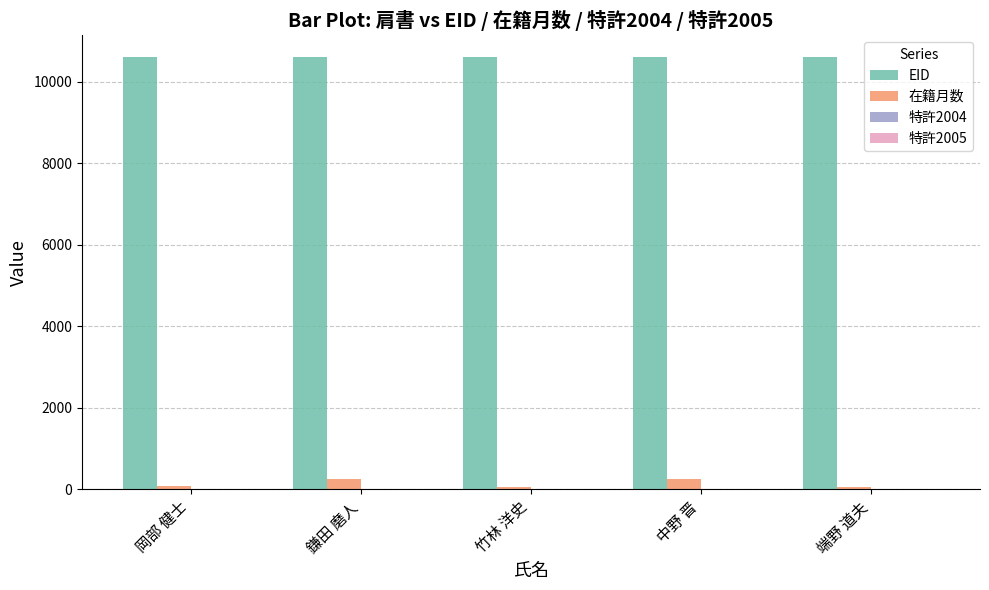

True or false: EID has a value of 13950 at 岡部 健士.

False